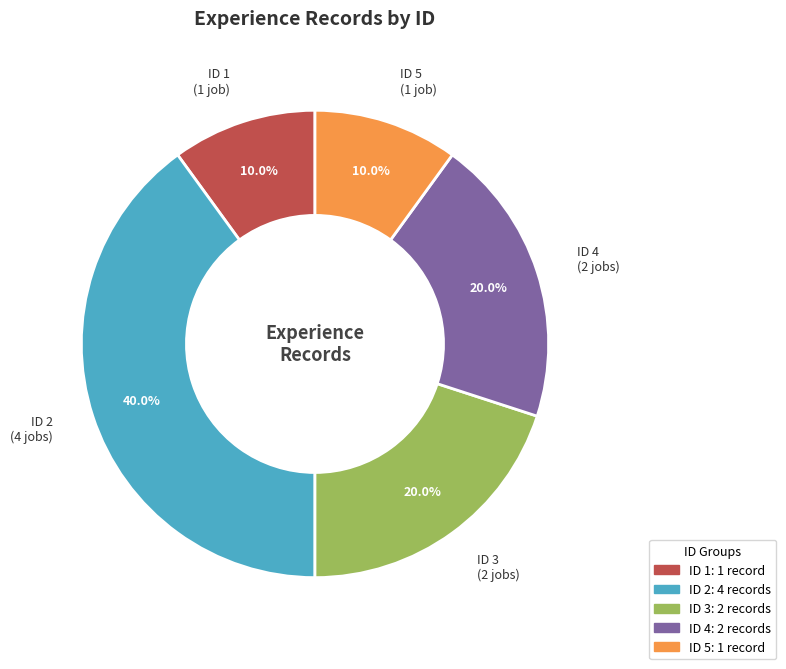

The ID 2 slice represents 40% of the pie. True or false?

True